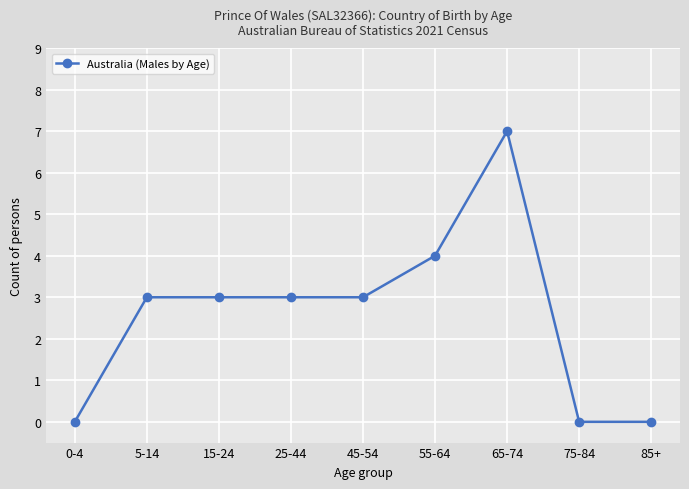

What is the average value?

3